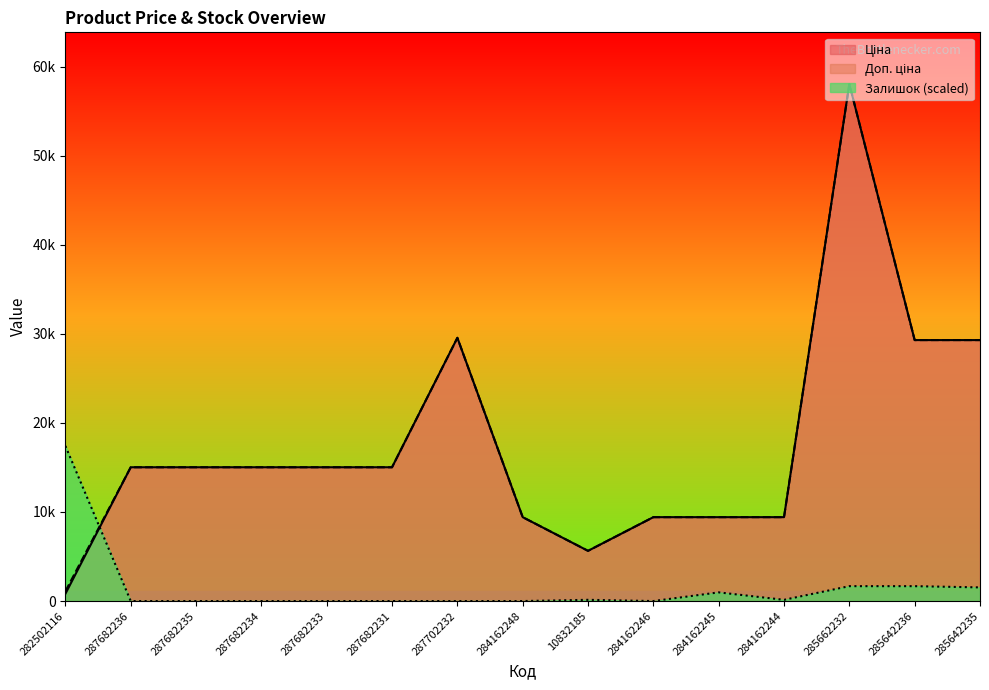

True or false: Доп. ціна and Ціна intersect in this chart.

False